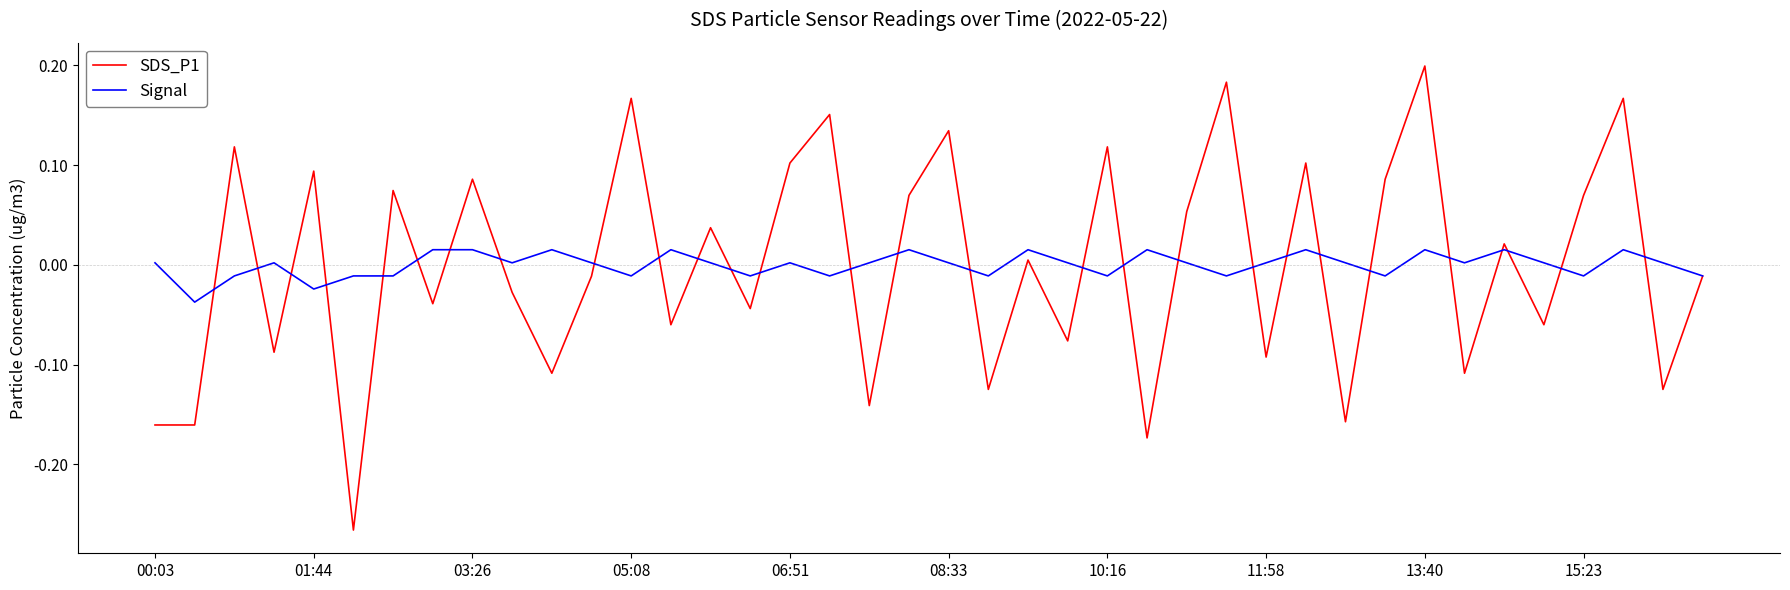

Which series has the largest range (max minus min)?

SDS_P1